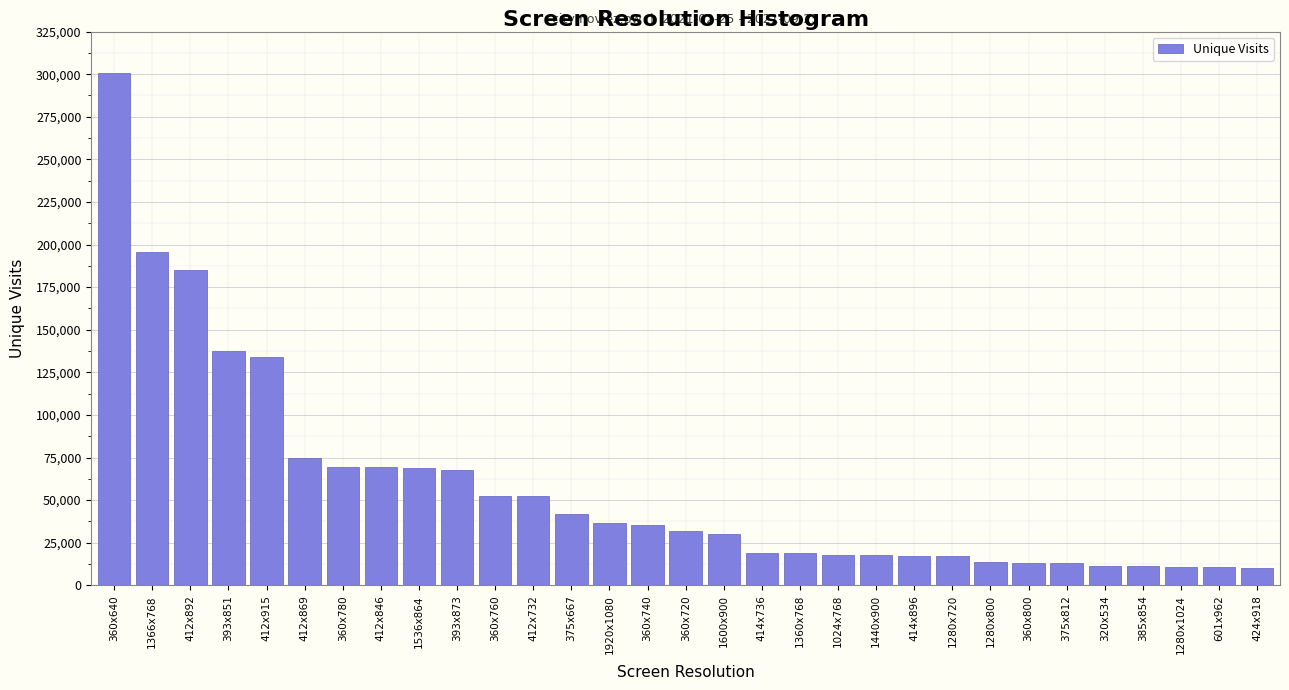

Which label corresponds to the largest value in the chart?

360x640